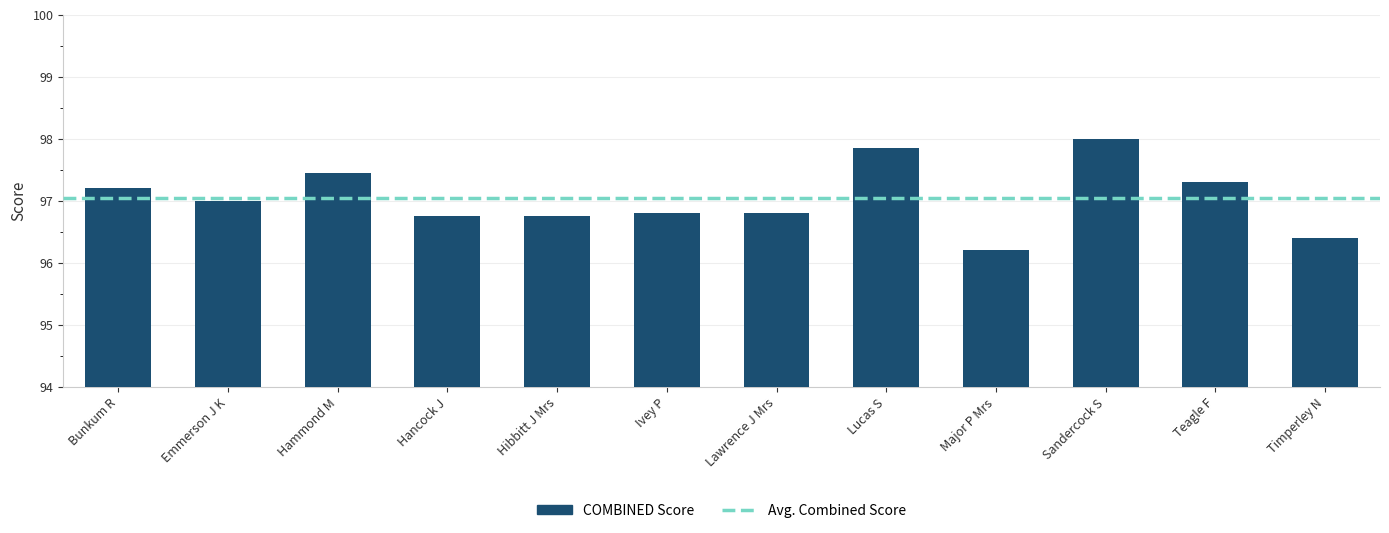

What position from the left is Sandercock S?

10